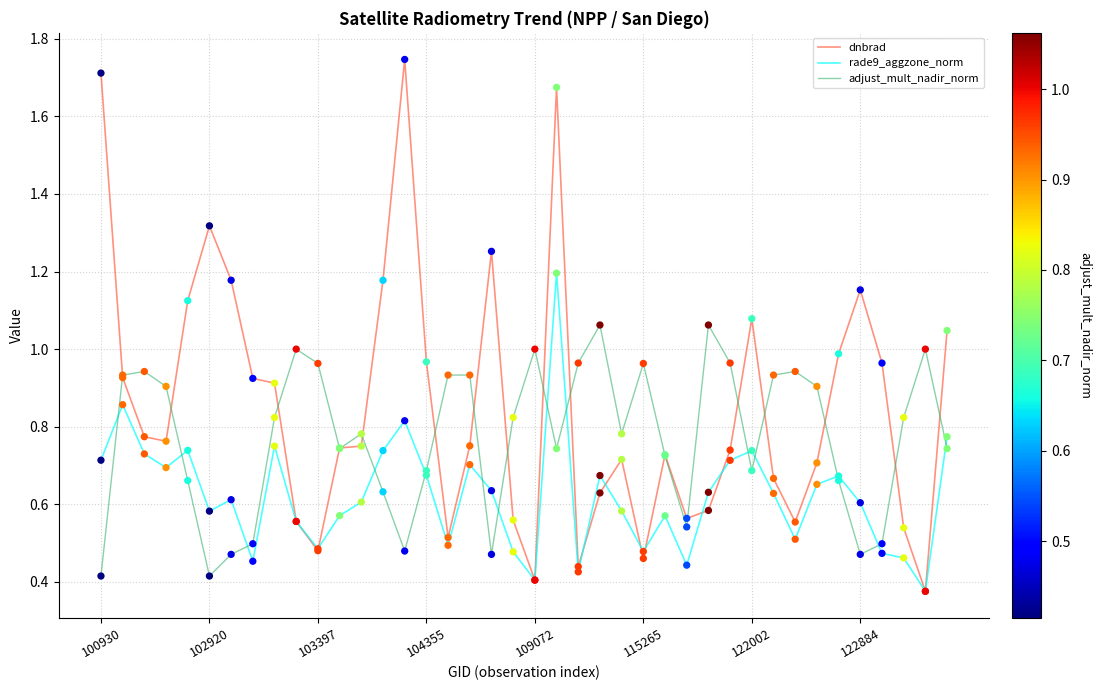

Which series has the widest spread of values?

dnbrad